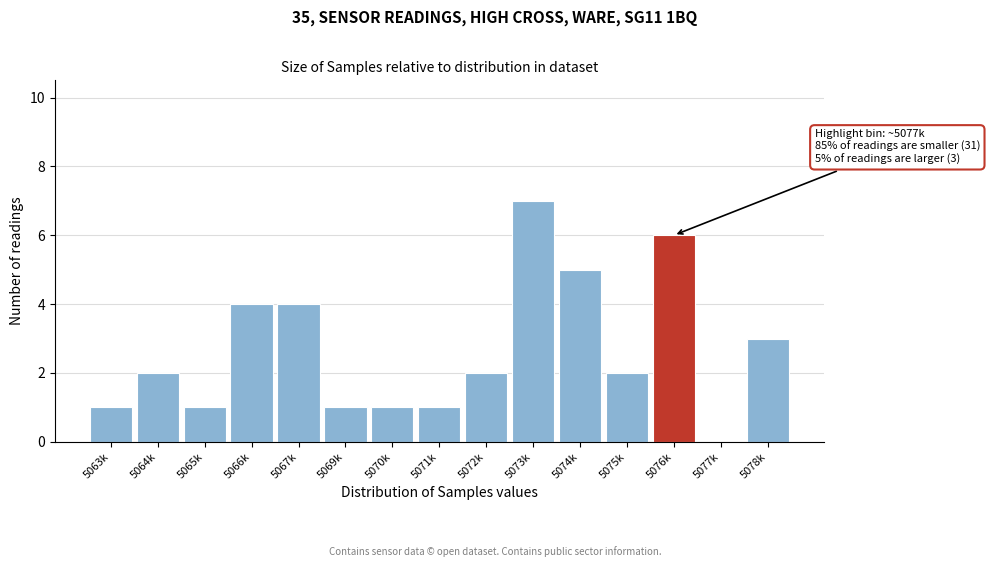

Reading left to right, transcribe all the data shown in this chart.

5063k=1	5064k=2	5065k=1	5066k=4	5067k=4	5069k=1	5070k=1	5071k=1	5072k=2	5073k=7	5074k=5	5075k=2	5076k=6	5077k=0	5078k=3